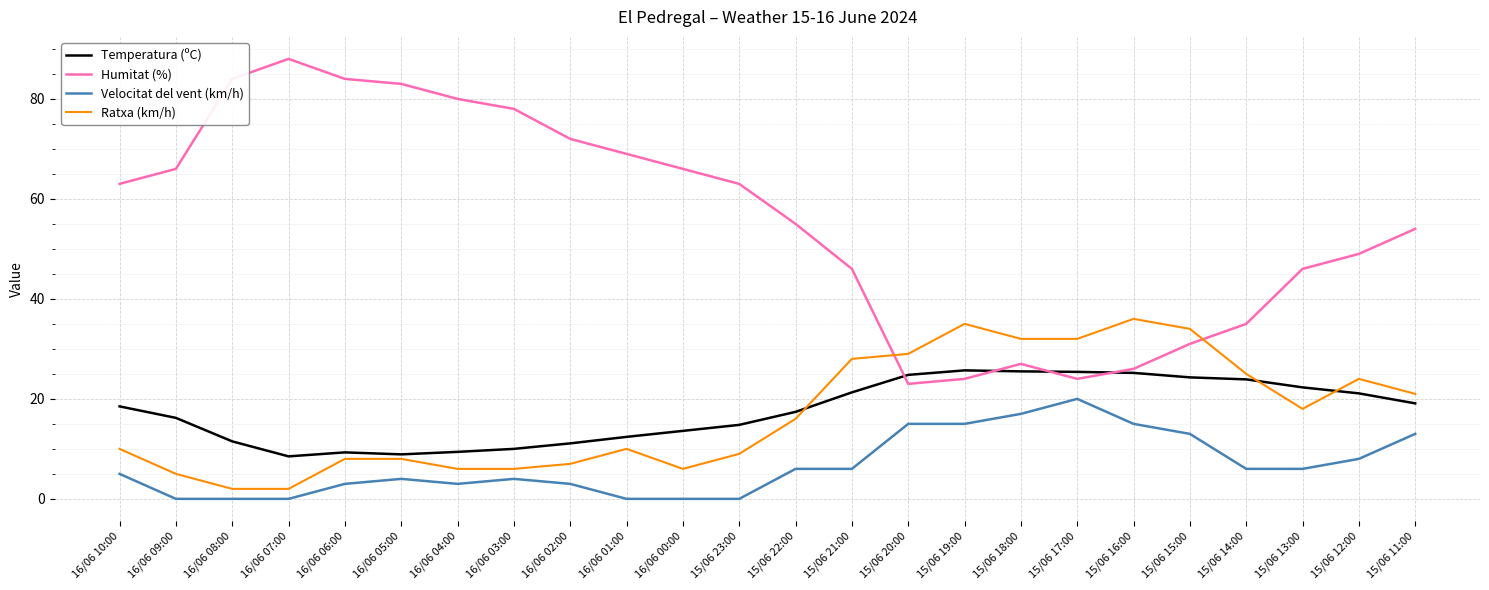

True or false: Temperatura (ºC) has a value of 10.9 at 15/06 16:00.

False